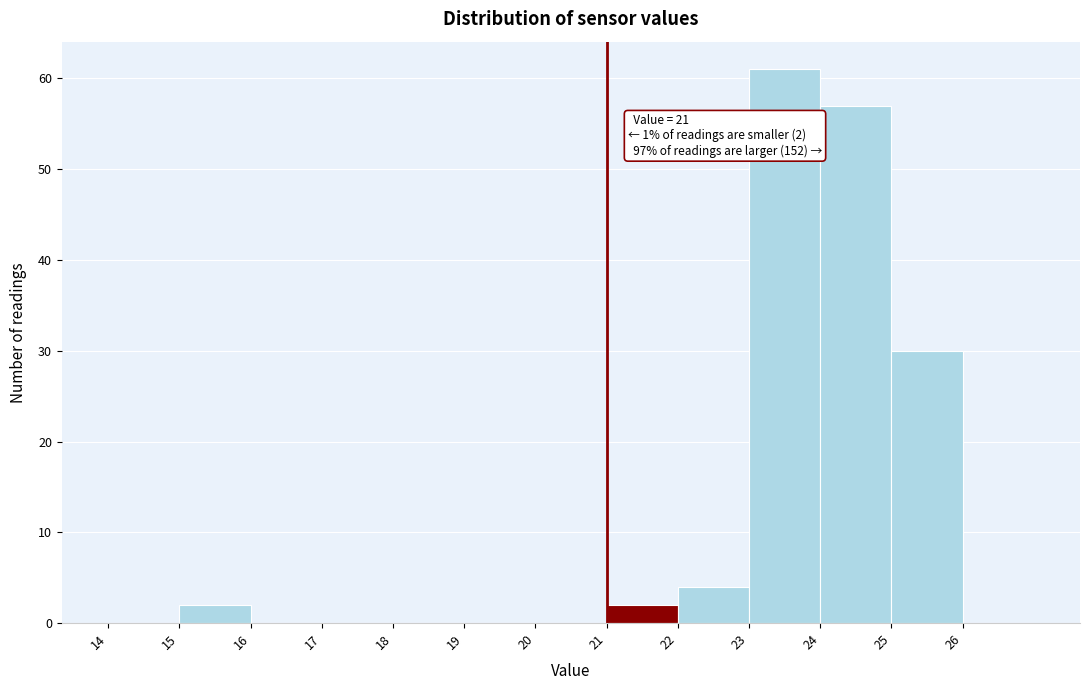

Over which range of the x-axis is the bar tallest?

23 to 24